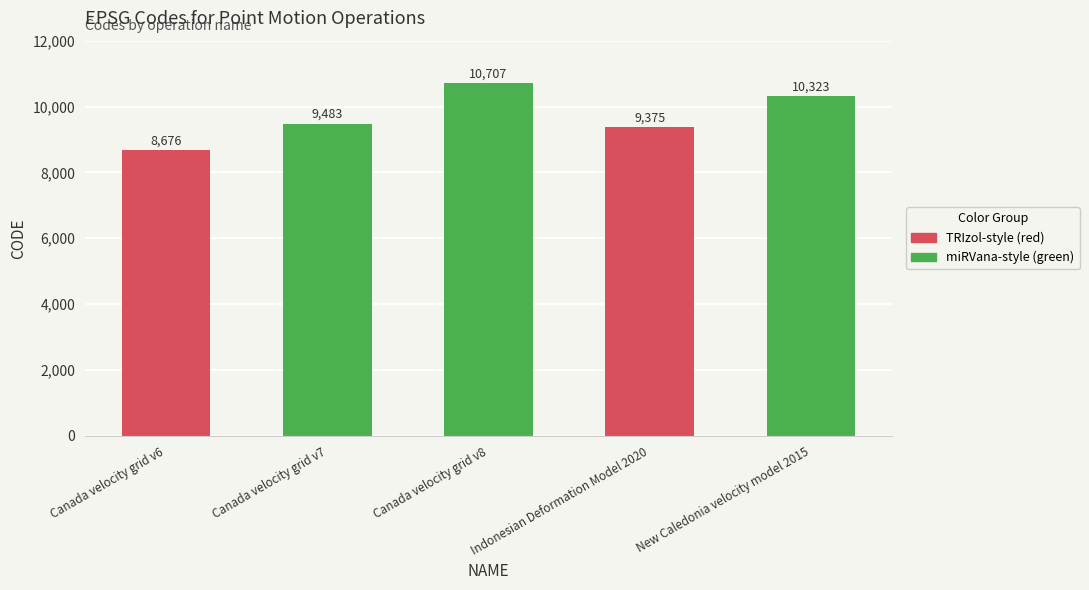

Reading left to right, transcribe all the data shown in this chart.

8676	9483	10707	9375	10323